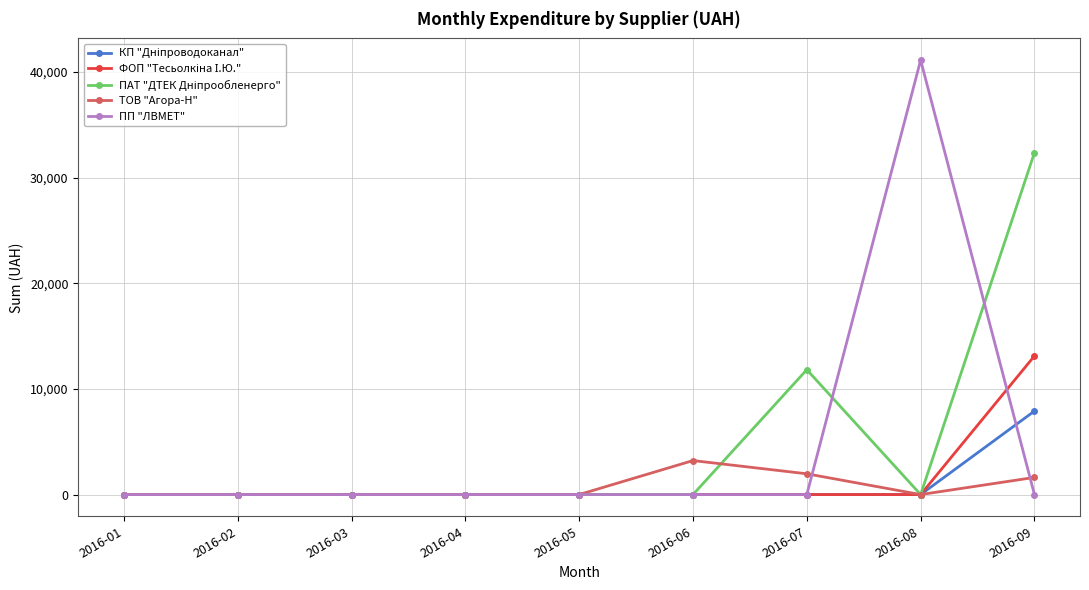

The value of ПП "ЛВМЕТ" at 2016-06 is 27211.7. True or false?

False